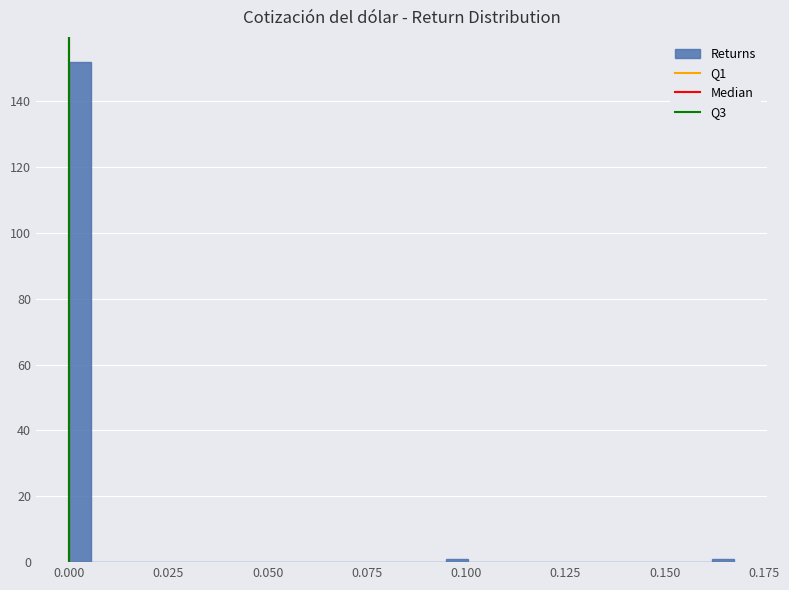

Read against the x-axis, roughly where is the centre of the tallest bar?

0.005